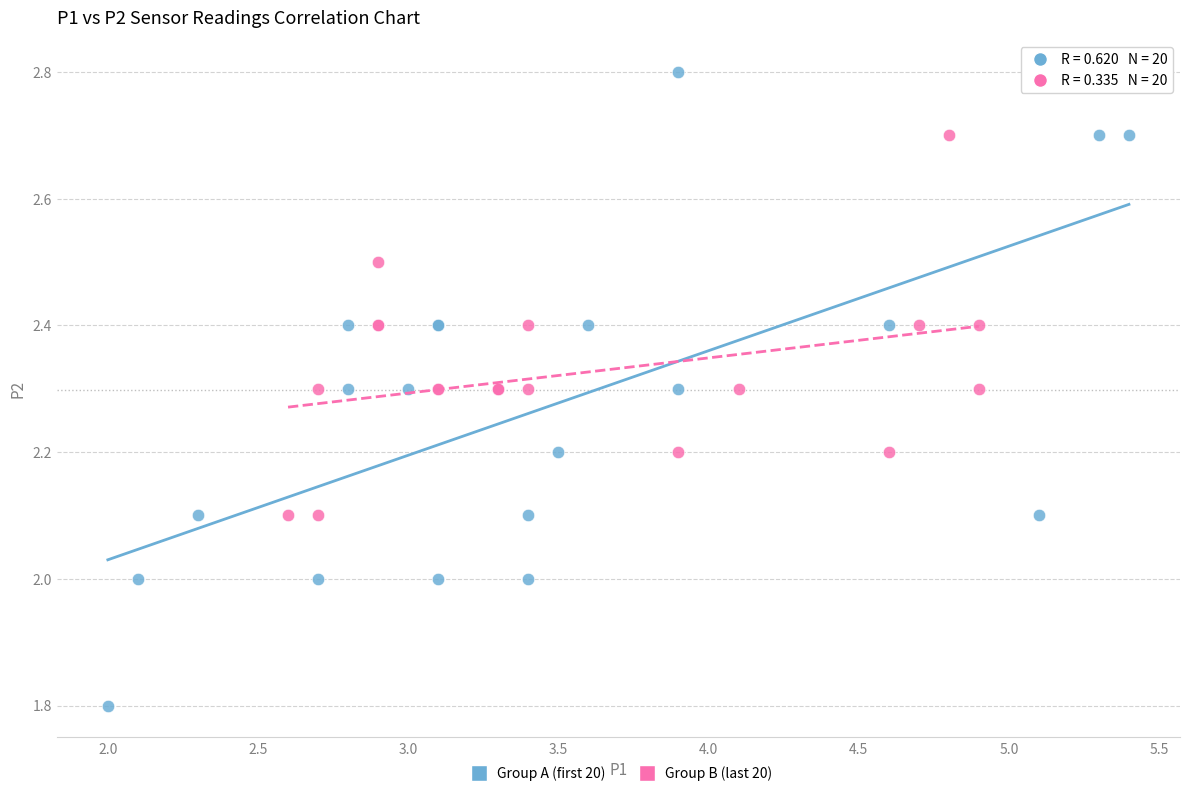

Which series reaches the maximum Y coordinate?

Group A (first 20)